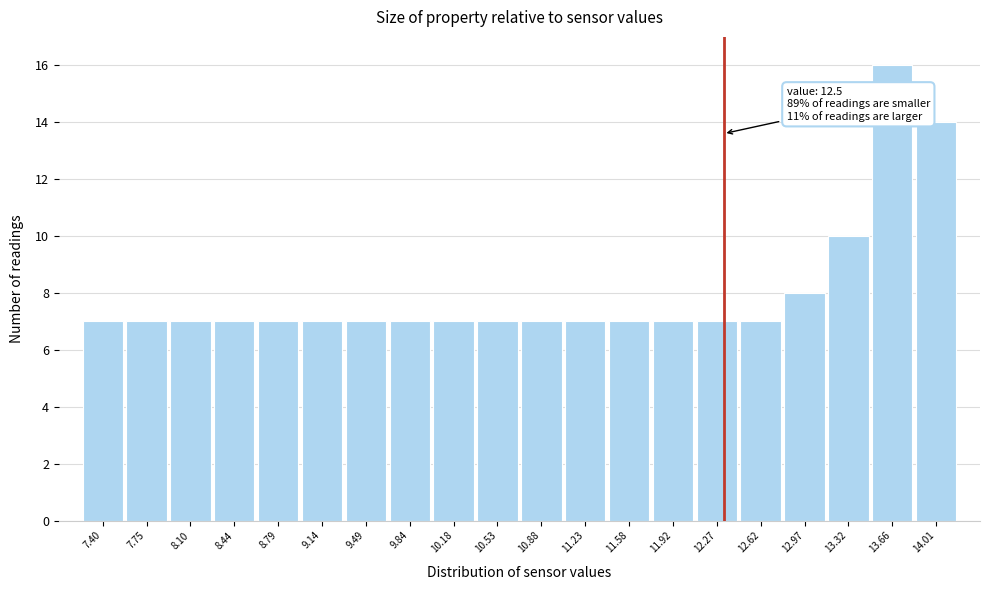

Reading left to right, what are all the values shown in this chart?

7.40=7	7.75=7	8.10=7	8.44=7	8.79=7	9.14=7	9.49=7	9.84=7	10.18=7	10.53=7	10.88=7	11.23=7	11.58=7	11.92=7	12.27=7	12.62=7	12.97=8	13.32=10	13.66=16	14.01=14